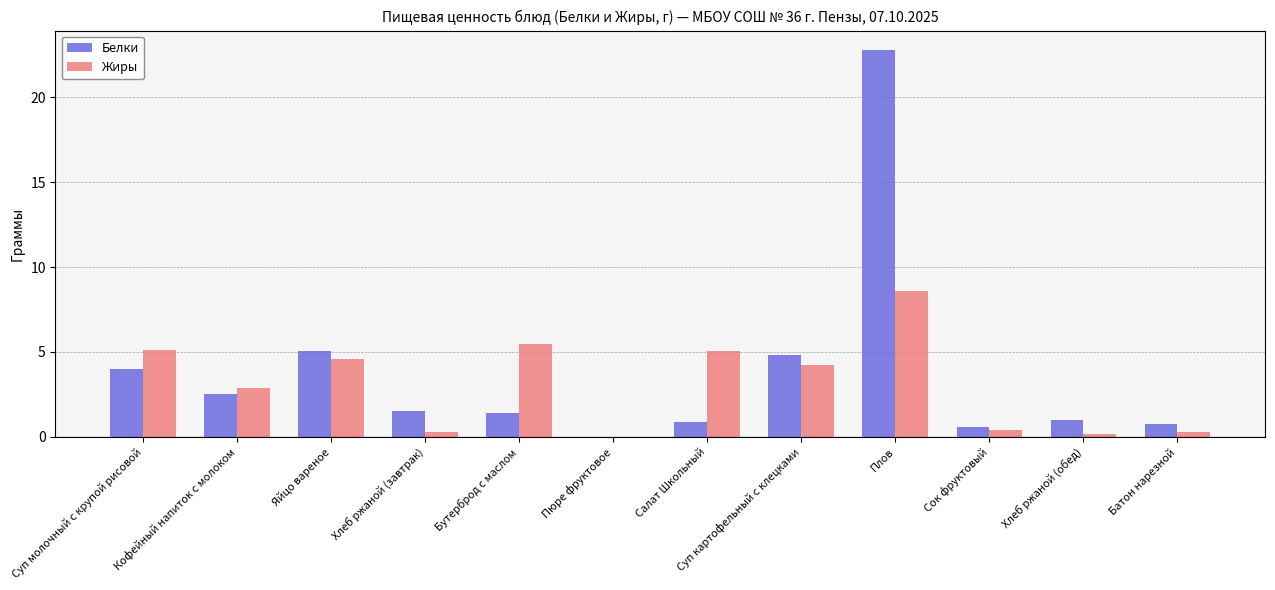

How many values in the Жиры series exceed 4?

6